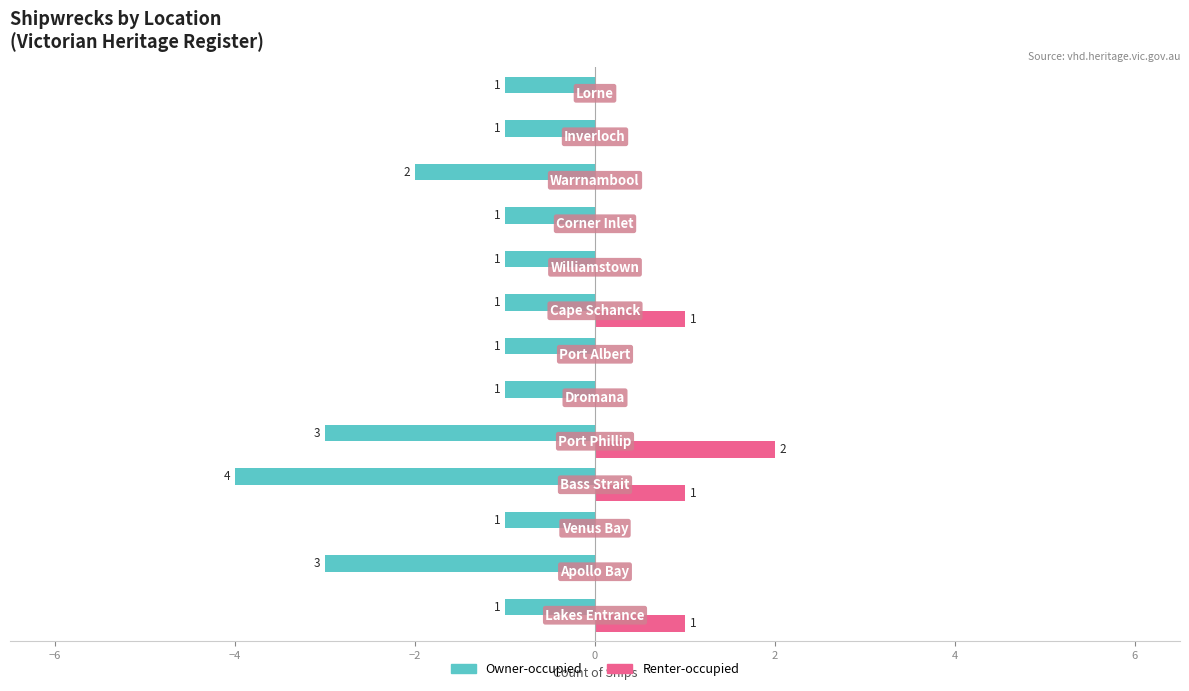

What is the sum of all Renter-occupied values?

5